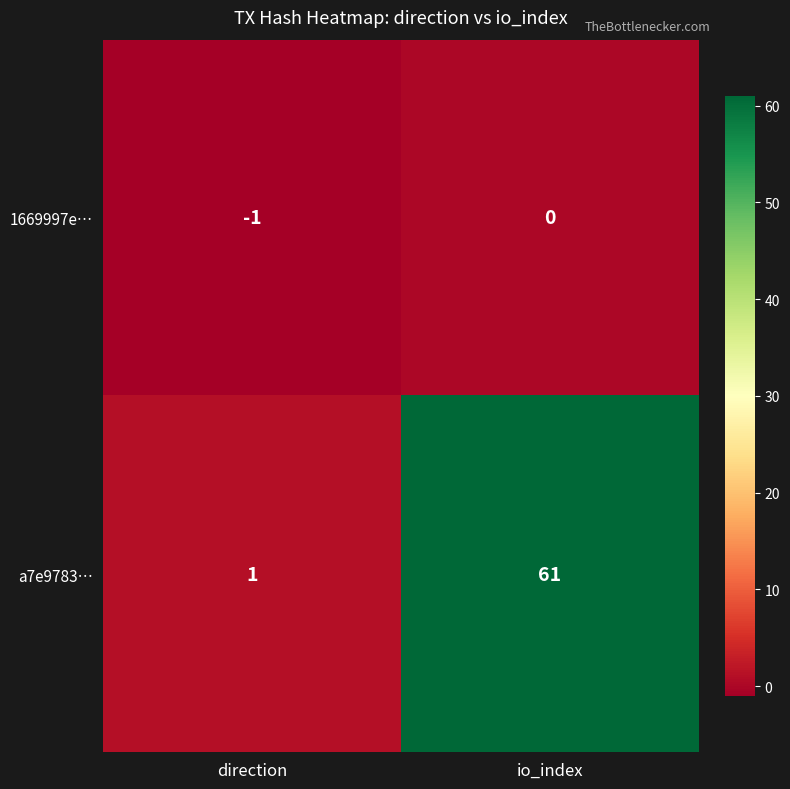

Rank the categories by 1669997e… value from highest to lowest.

io_index, direction